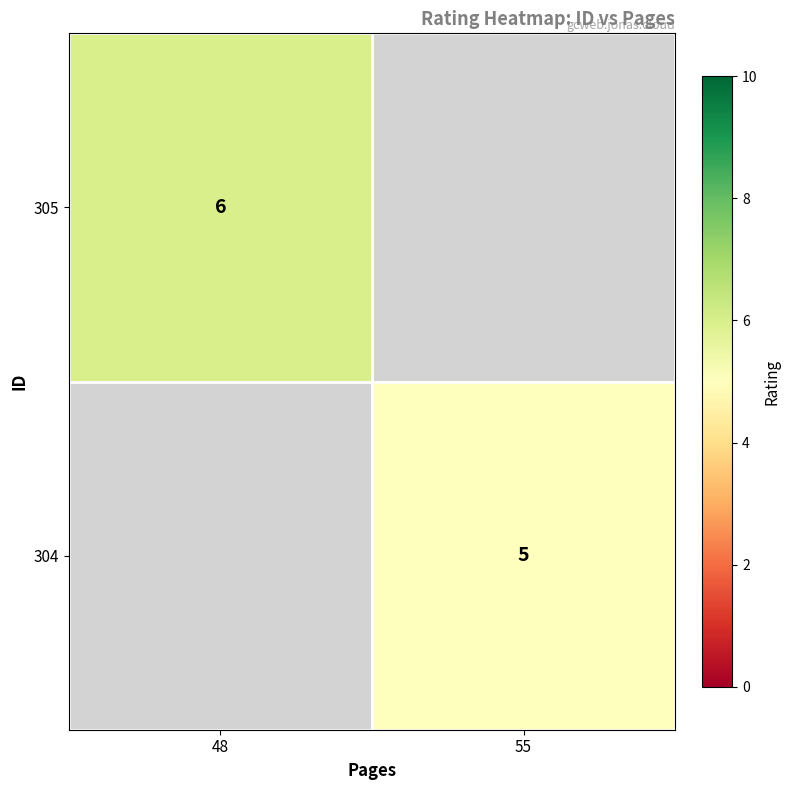

The 304 series shows 5 at 55. True or false?

True